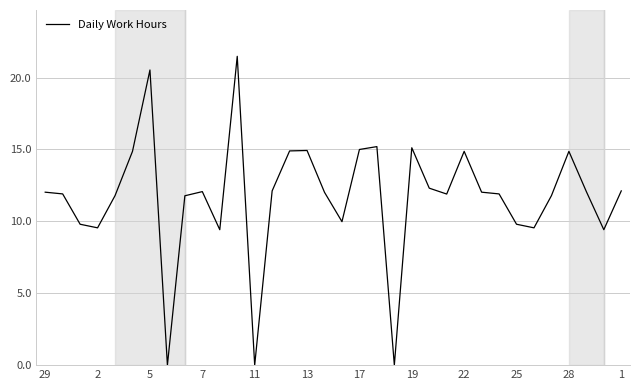

What is the greatest value displayed?

21.5